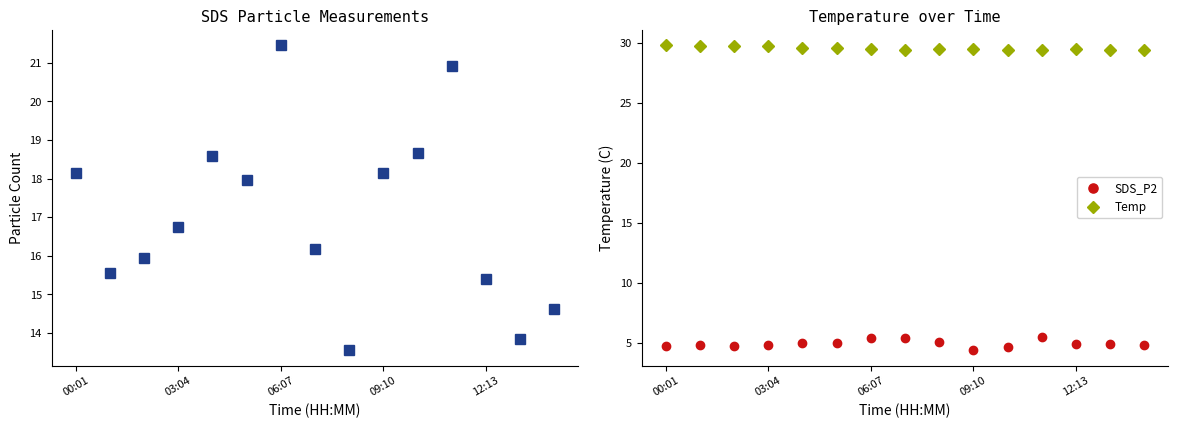

What is the minimum value for SDS_P2?

4.4